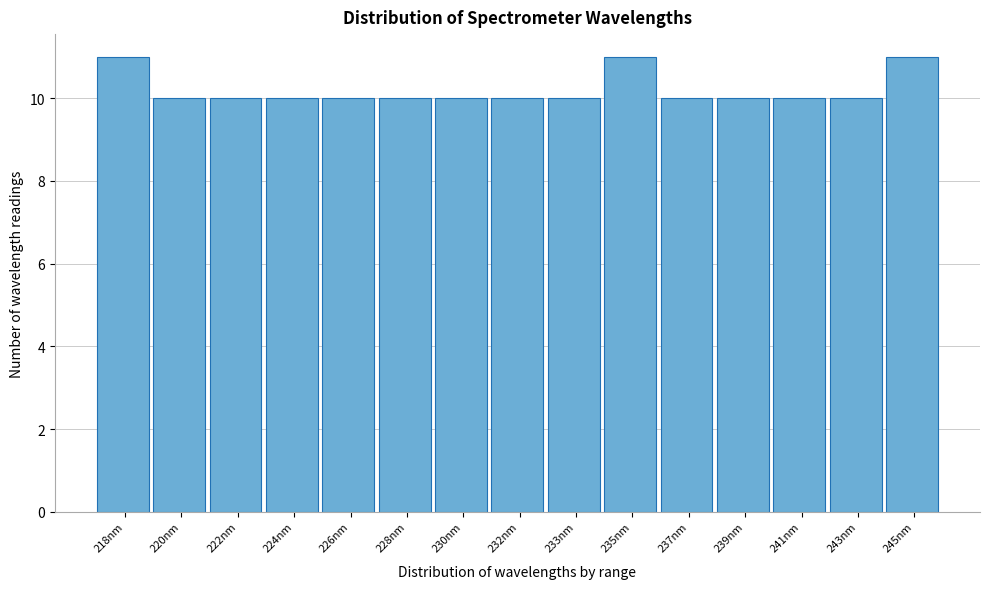

Reading right to left, transcribe all the data shown in this chart.

245nm=11	243nm=10	241nm=10	239nm=10	237nm=10	235nm=11	233nm=10	232nm=10	230nm=10	228nm=10	226nm=10	224nm=10	222nm=10	220nm=10	218nm=11